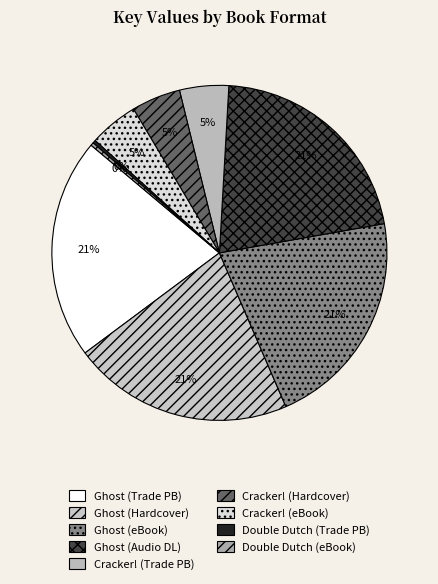

Is there any slice that represents more than half of the pie?

No